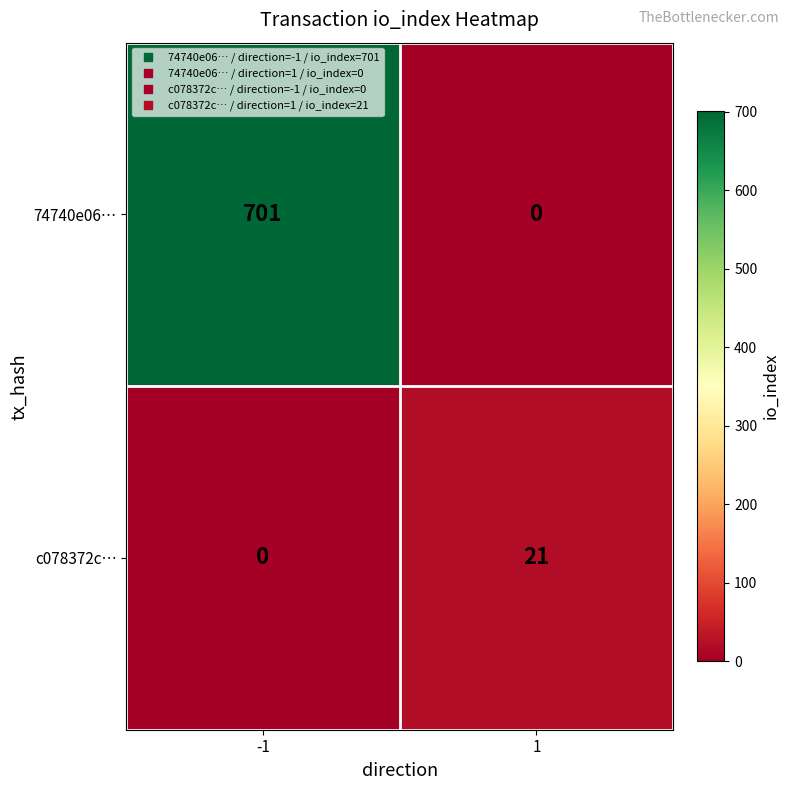

At how many categories does at least one series exceed 300?

1